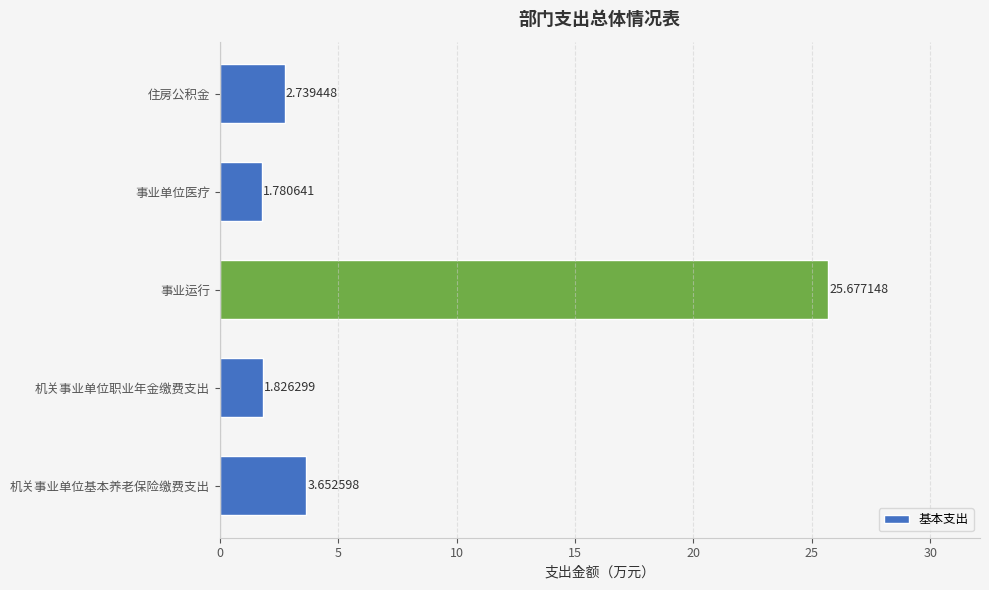

What is the average value?

7.1